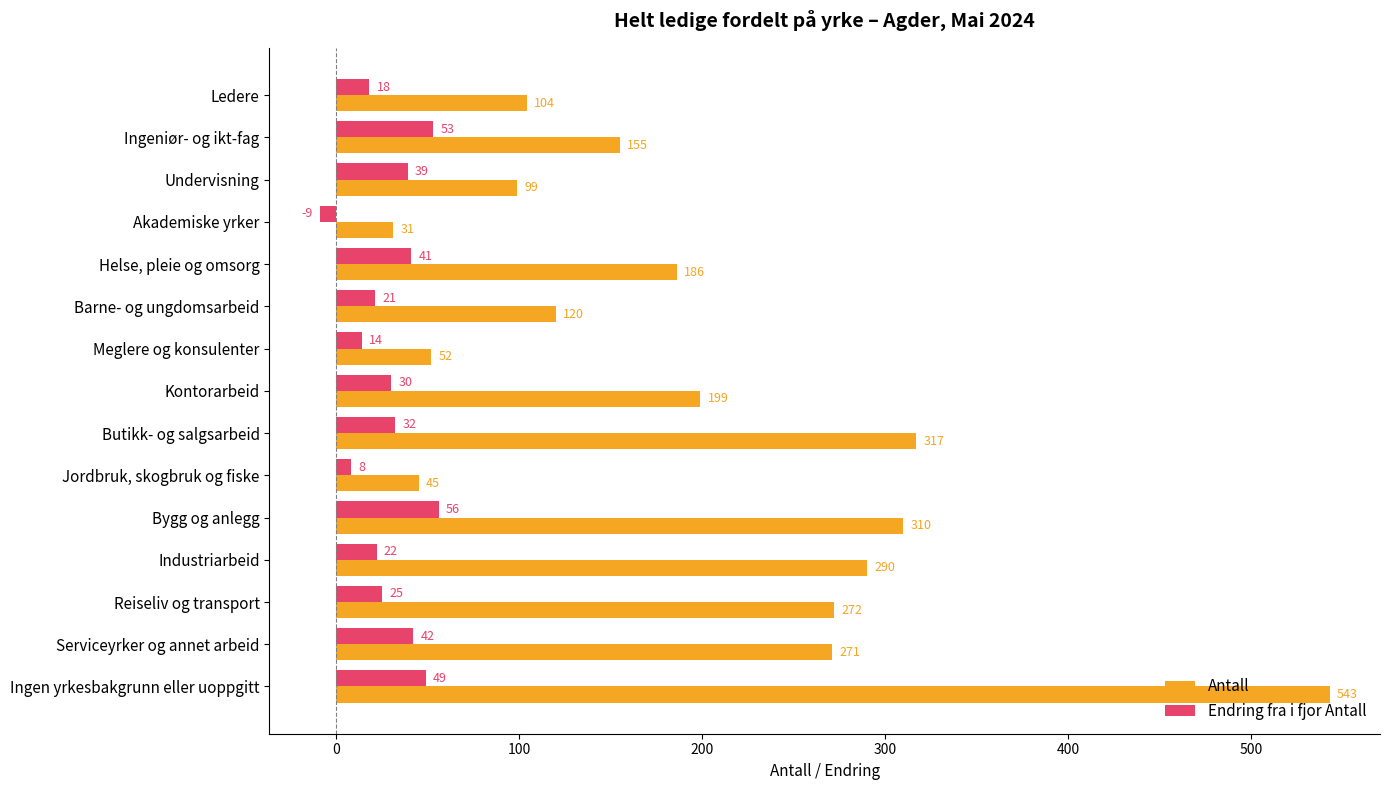

At which label is Antall closest to 287?

Industriarbeid